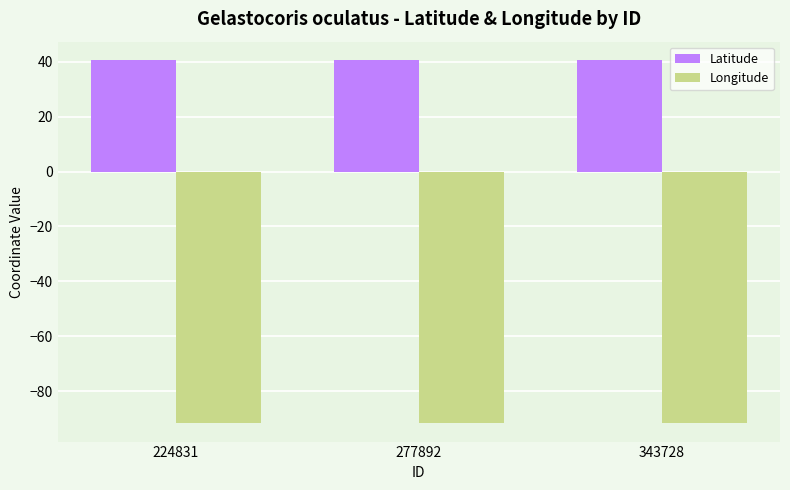

What is the average value of the Latitude series?

40.6